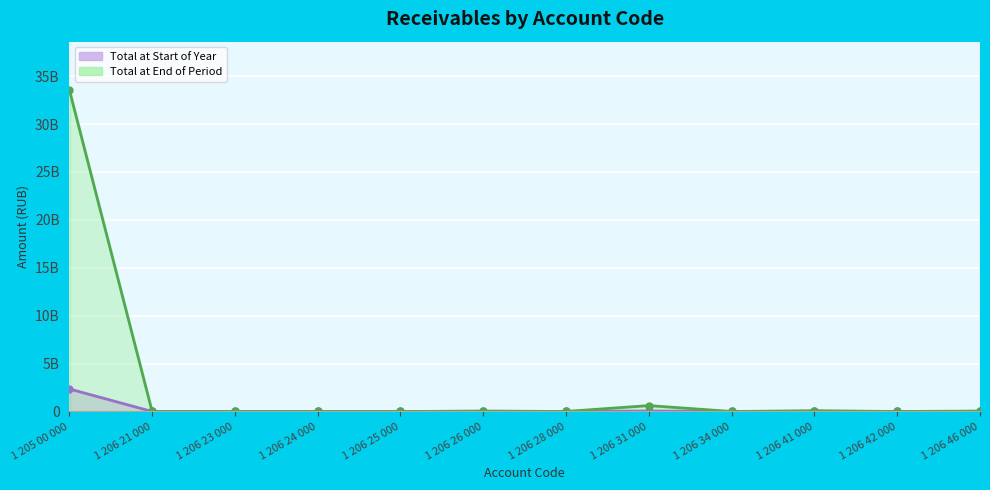

How many values in Total at Start of Year are above zero?

11